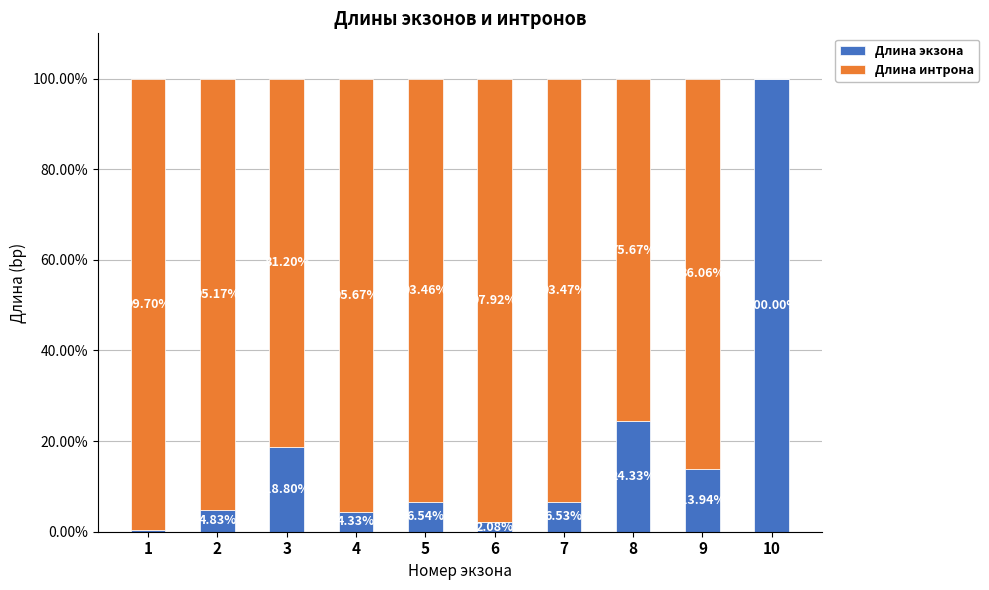

Are the bars horizontal?

No